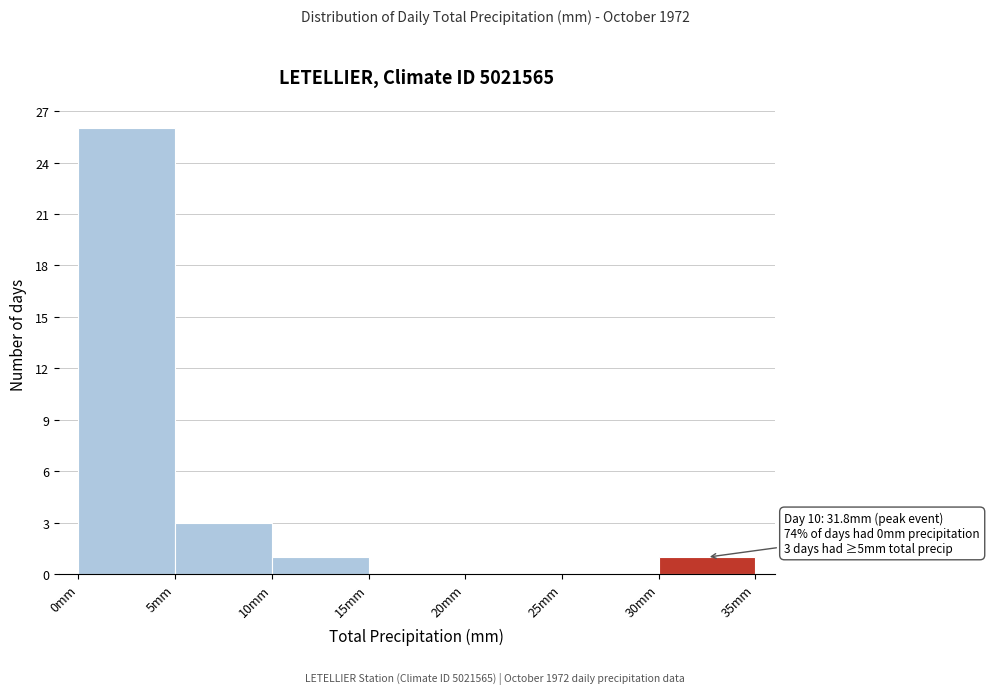

Over which range of the x-axis is the bar tallest?

0 to 5